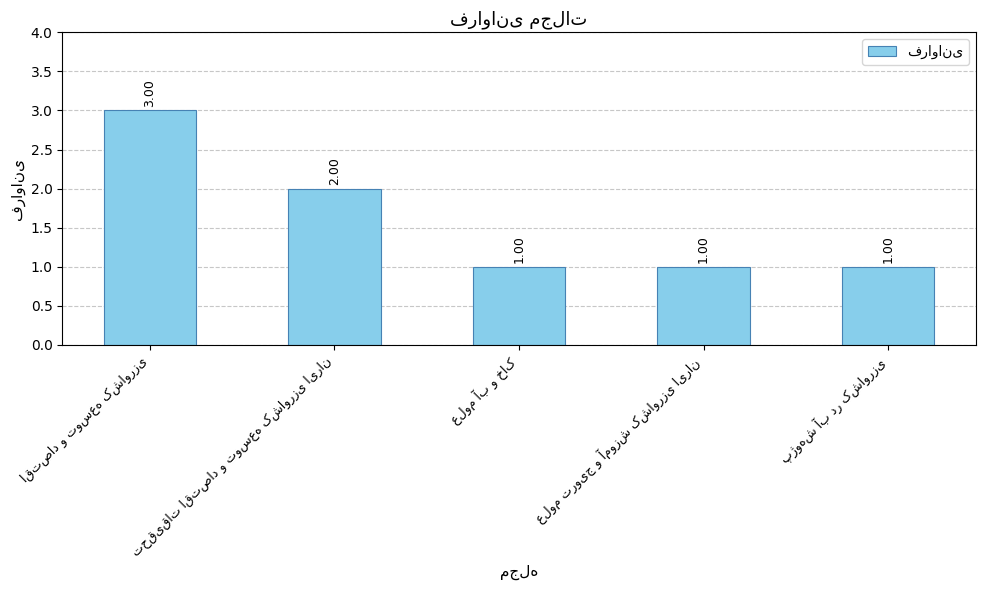

How many distinct data groups are displayed?

1